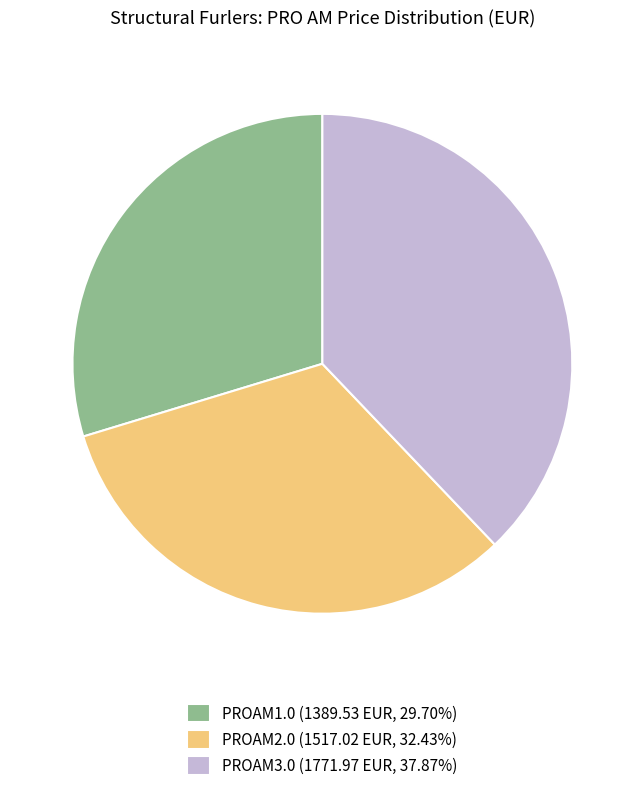

Which slice is the smallest?

PROAM1.0